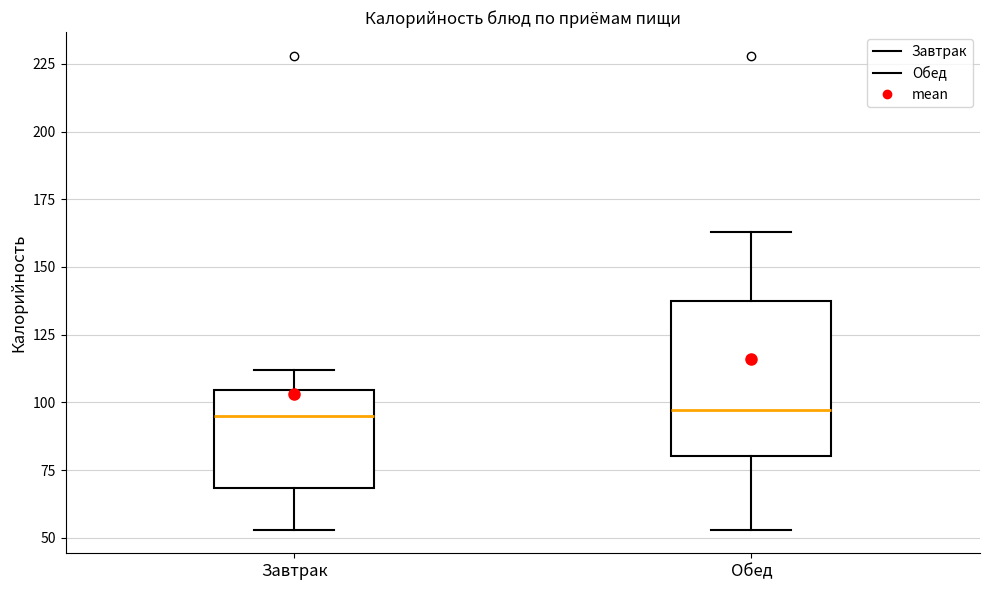

Reading left to right, transcribe this box plot: for each box, give where its median line is, the range the box spans, and where its two whiskers end, as read against the y-axis. The values are not printed on the chart, so give them approximately, as read against the axis.

Завтрак: median 95, box 70 to 105, whiskers 55 to 110
Обед: median 95, box 80 to 140, whiskers 55 to 165